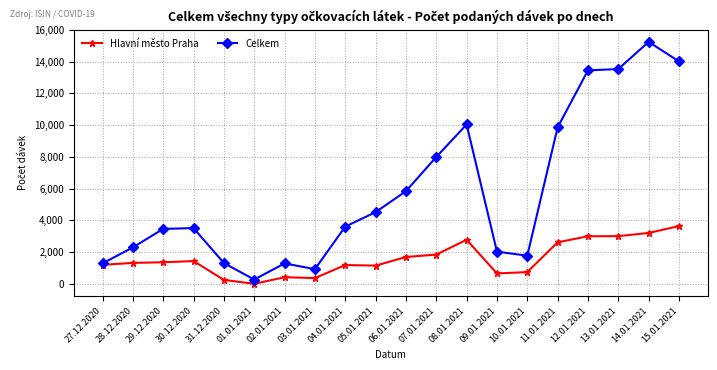

How many series are shown in this chart?

2